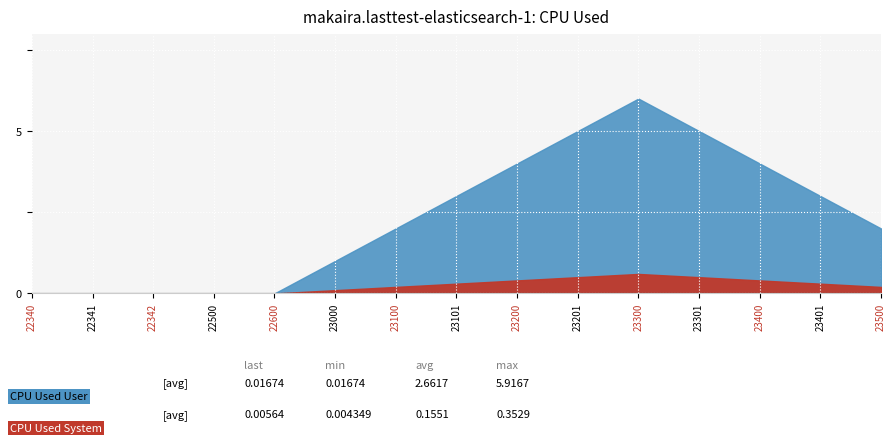

Between 23400 and 23500, which series saw the biggest shift?

CPU Used User